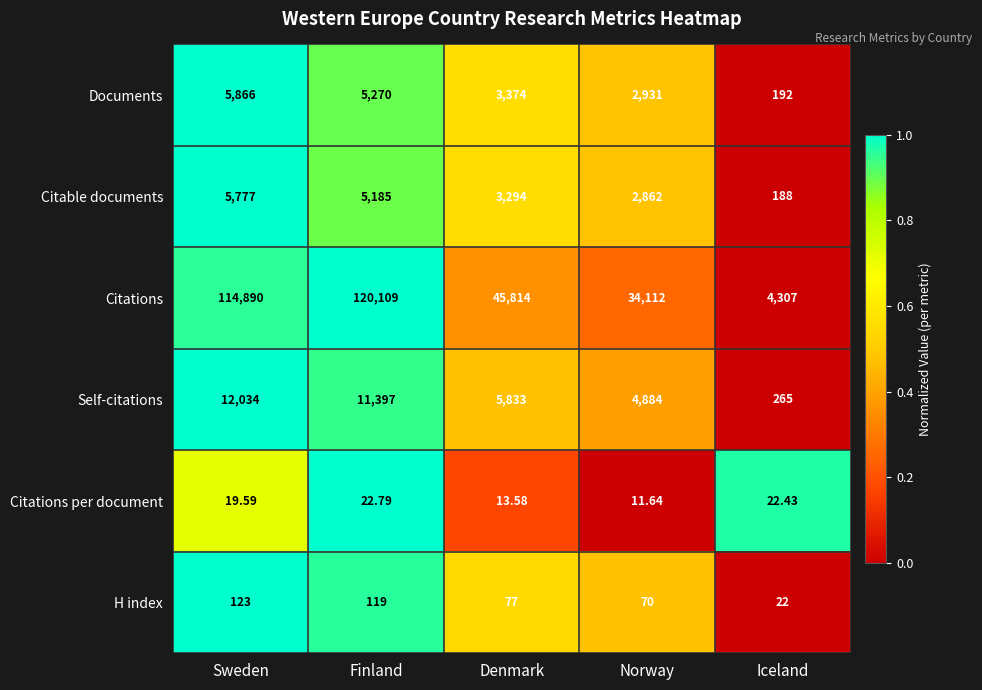

Rank the series by their maximum value, from highest to lowest.

Citations, Self-citations, Documents, Citable documents, H index, Citations per document